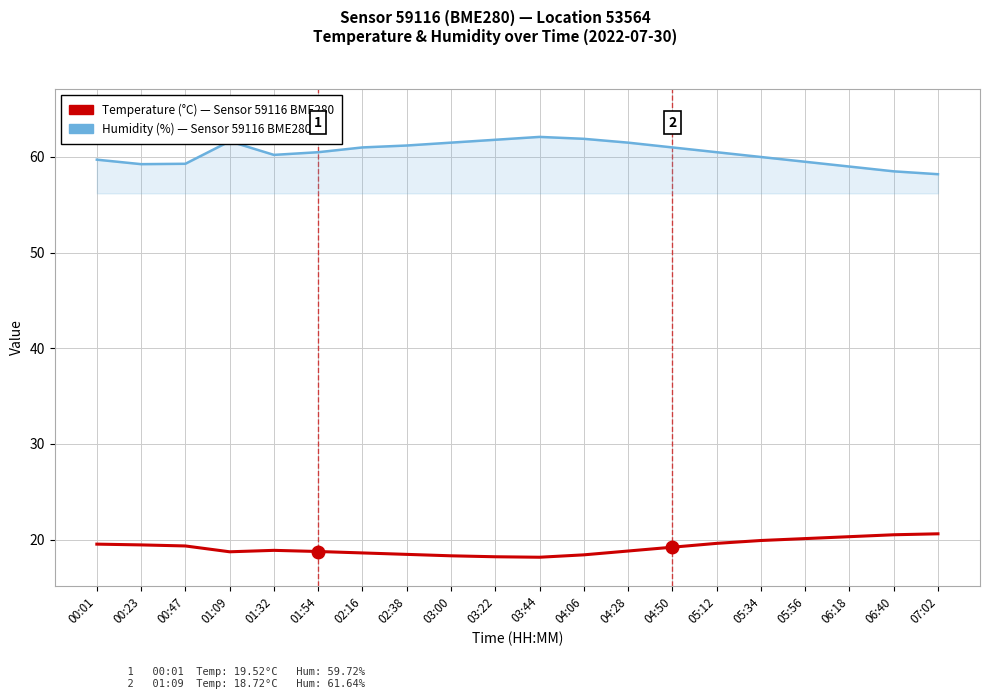

What is the total value across all series at 05:34?

79.9